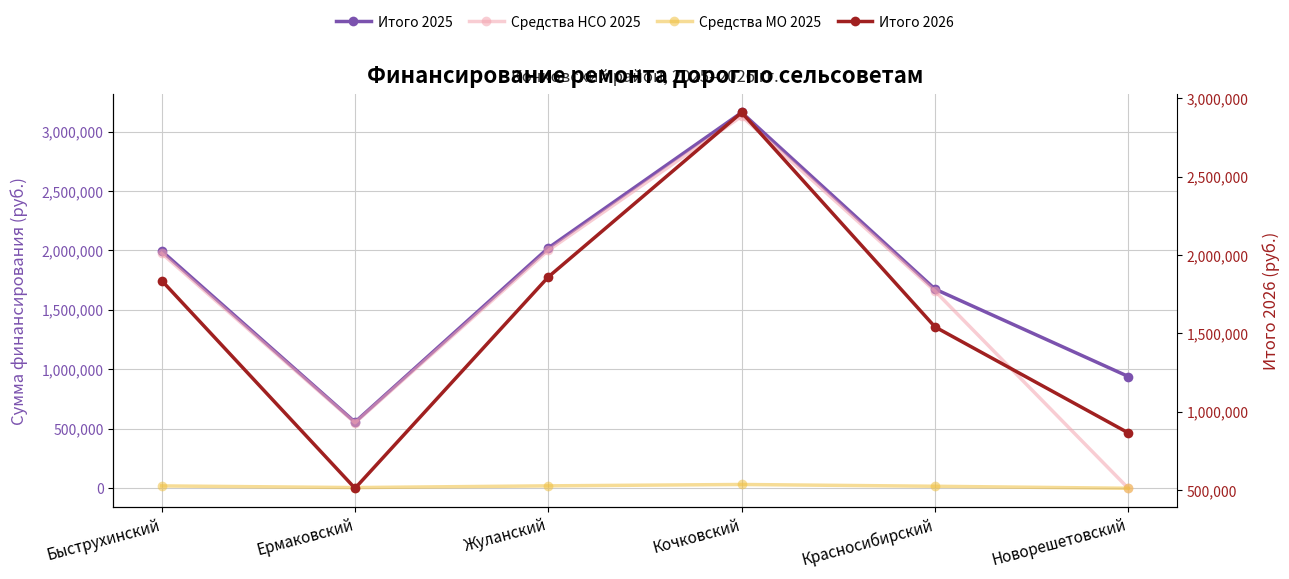

What is the spread (max minus min) of values at Красносибирский?

1658359